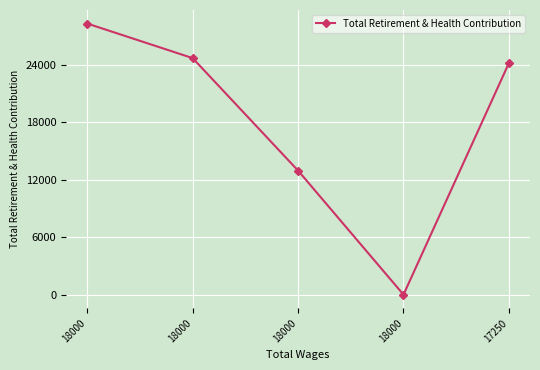

How many lines are shown in the chart?

1